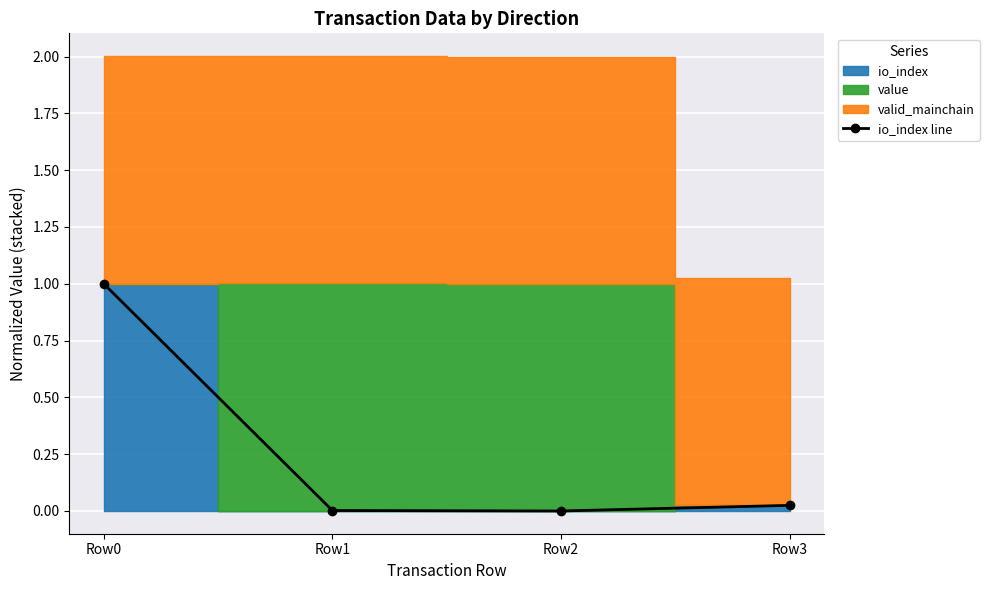

True or false: the data shows 0.4 at Row0.

False